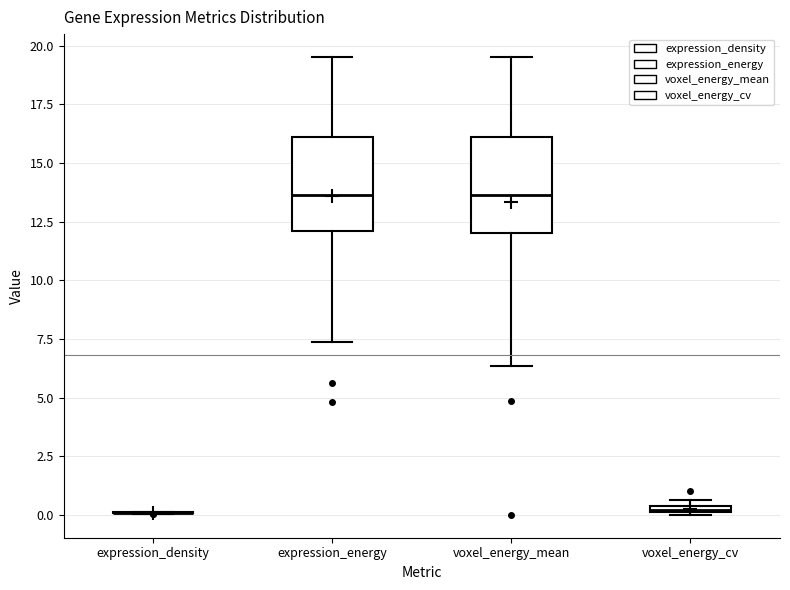

Where is the upper edge of the box for expression_energy on the y-axis? The values are not printed on the chart, so give them approximately, as read against the axis.

16.0